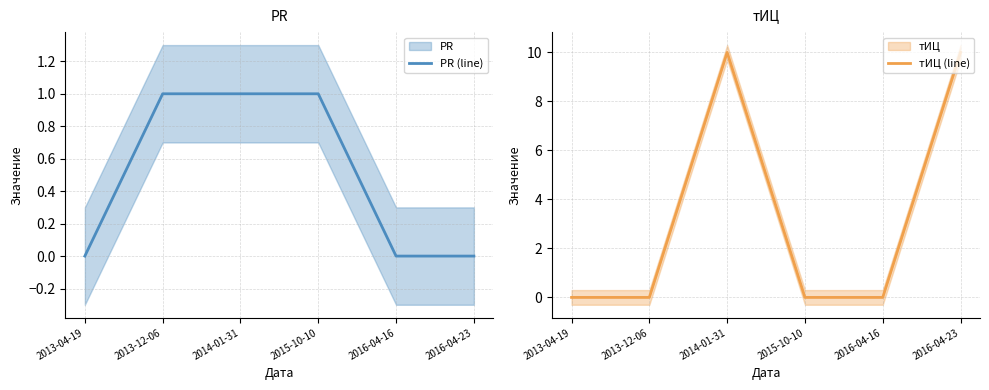

What is the total value across all series at 2015-10-10?

1